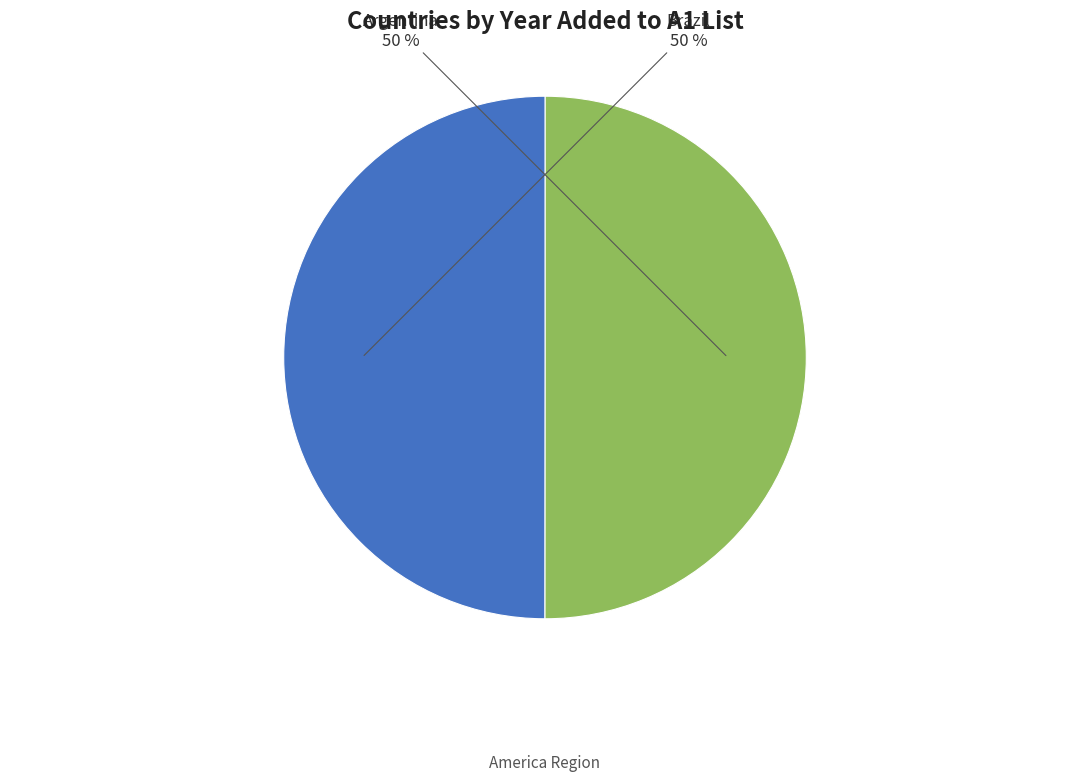

How many segments does this pie chart have?

2